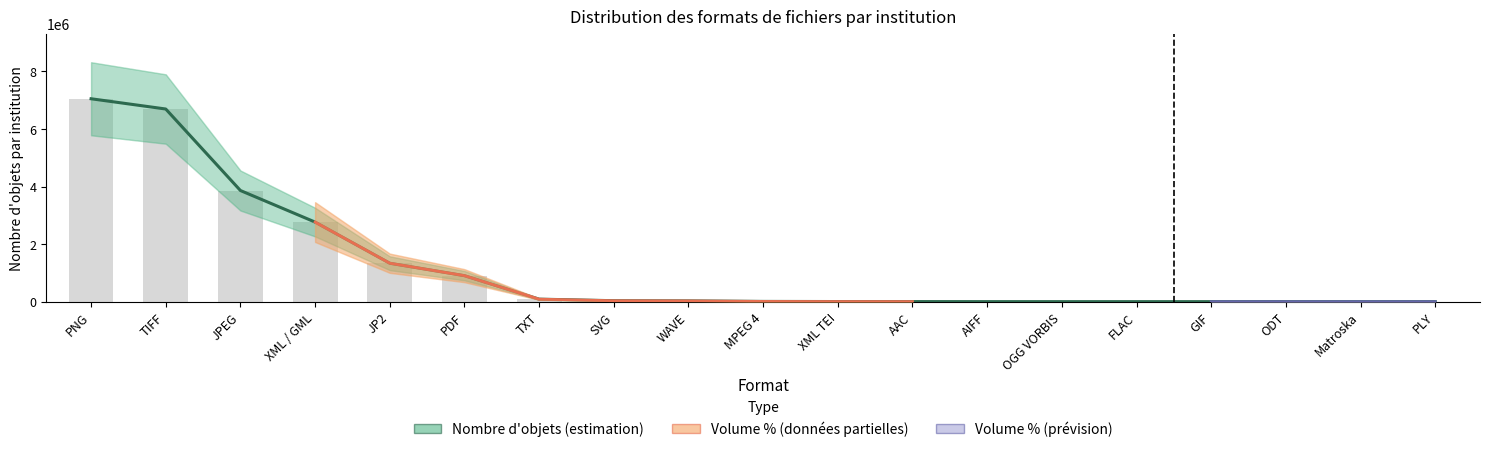

At how many categories does at least one series exceed 6817519?

1